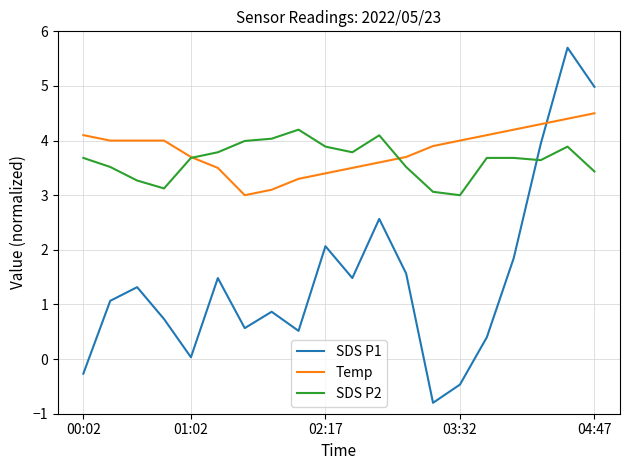

How many positive values does the SDS P1 series have?

17